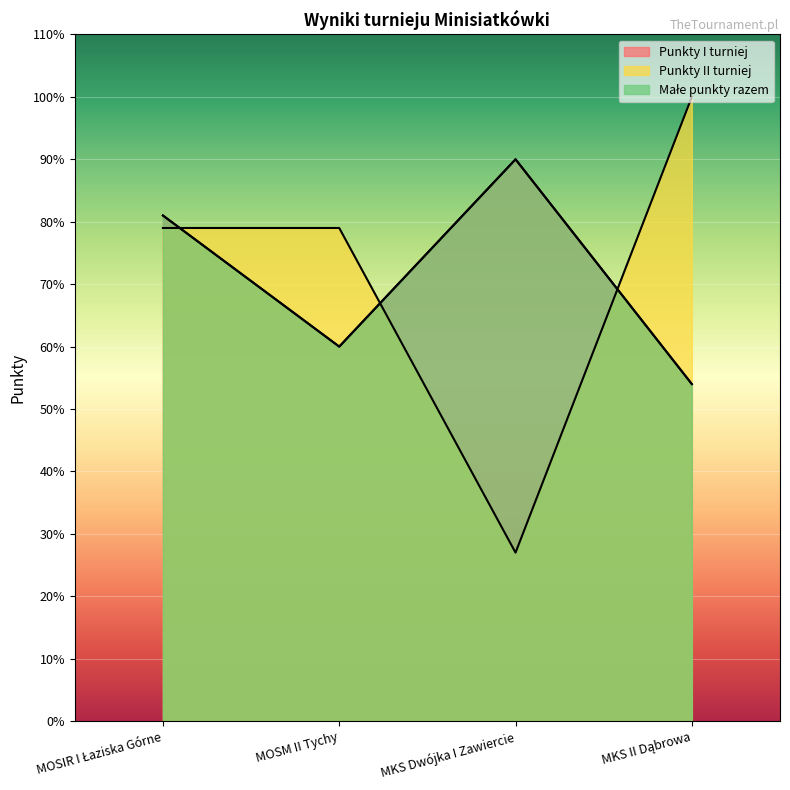

How many lines are shown in the chart?

3